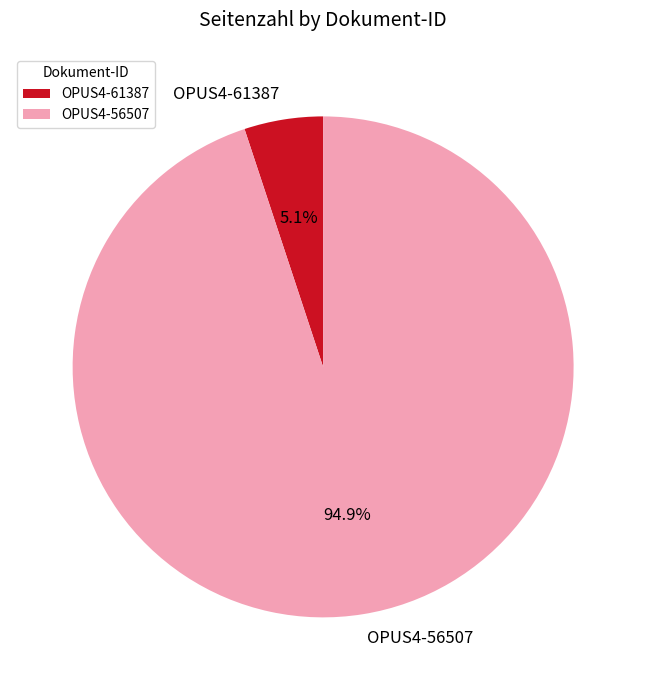

Which category has the biggest portion of the pie?

OPUS4-56507